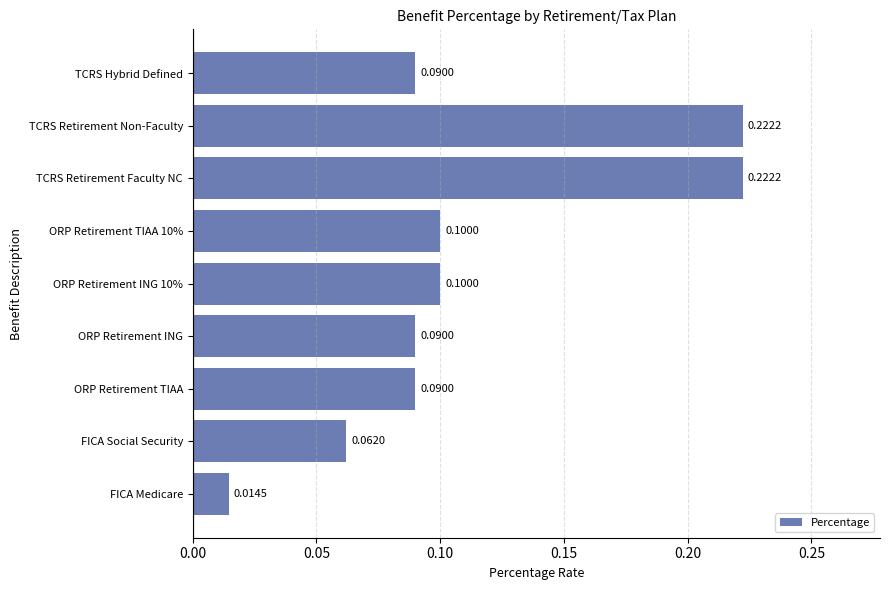

What is the sum of all values?

1.0